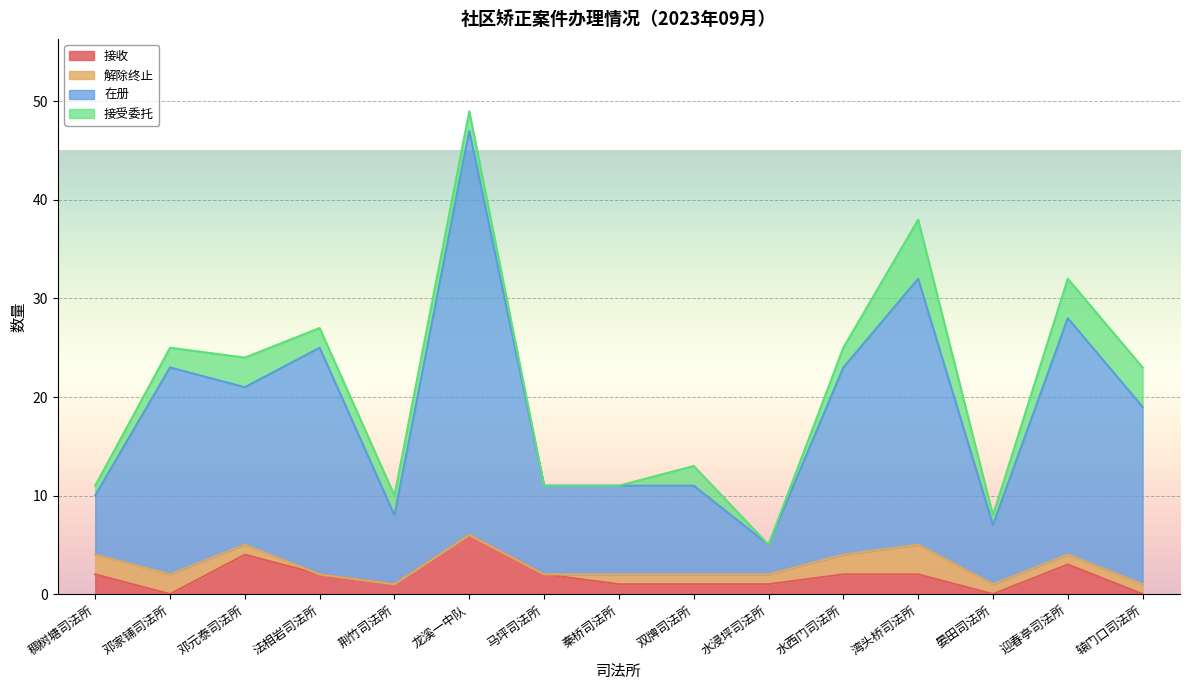

What position from the right is 湾头桥司法所?

4